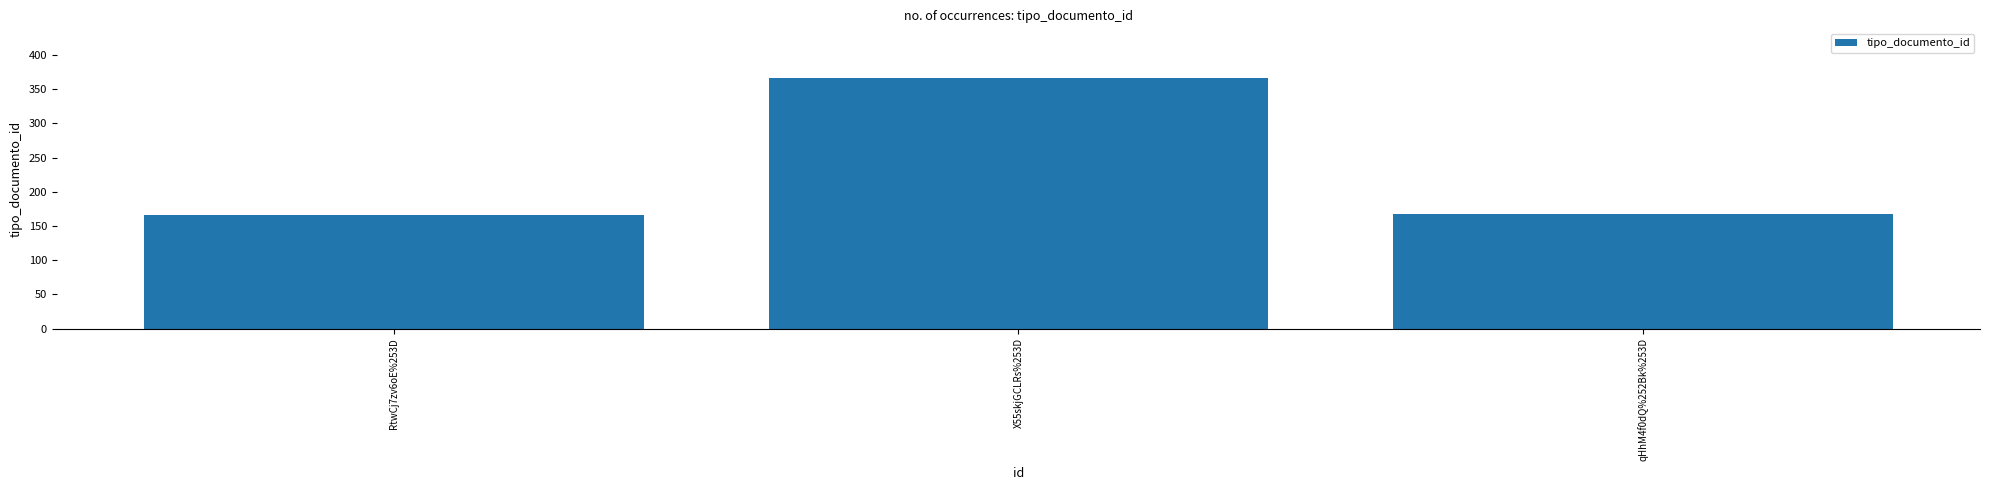

What is the label of the 1st bar from the left?

RtwCj7zv6oE%253D